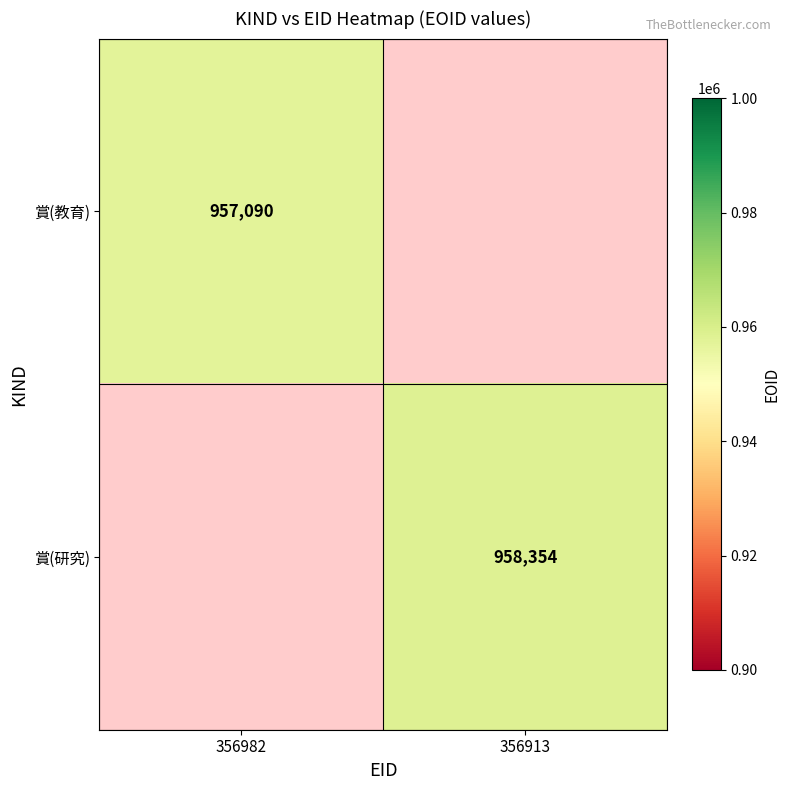

The value of 賞(研究) at 356913 is 465482. True or false?

False